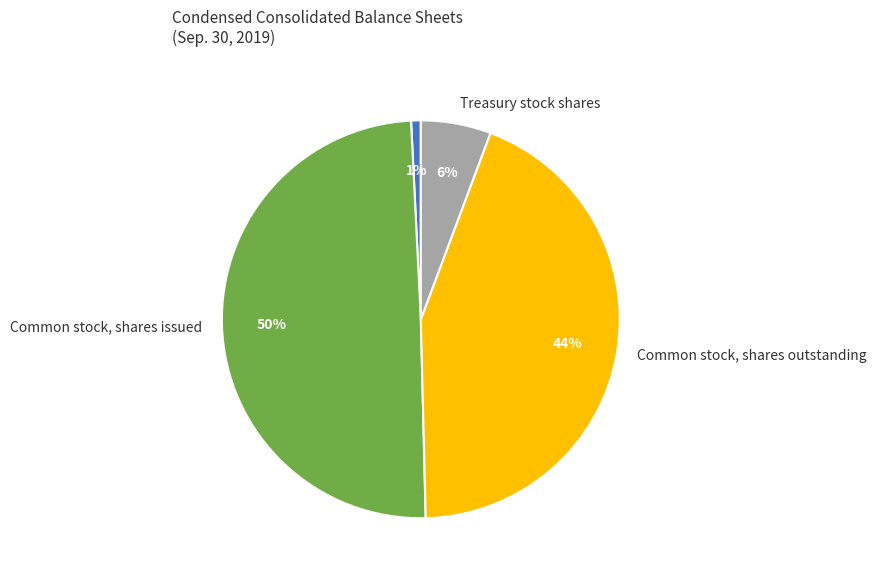

How many slices are in this pie chart?

4